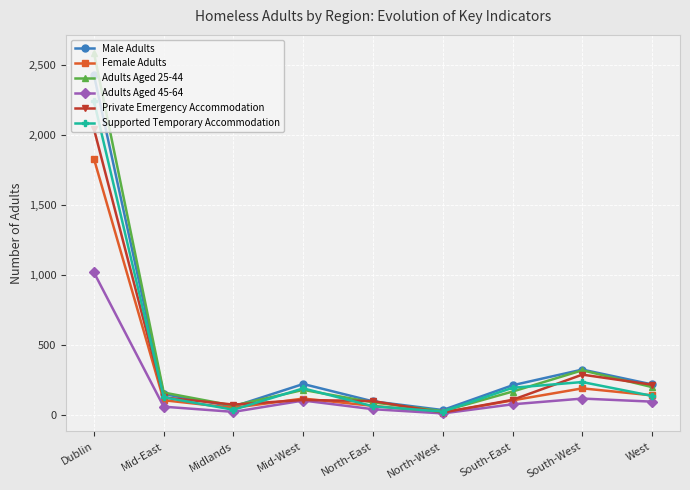

The Supported Temporary Accommodation series shows 221 at West. True or false?

False